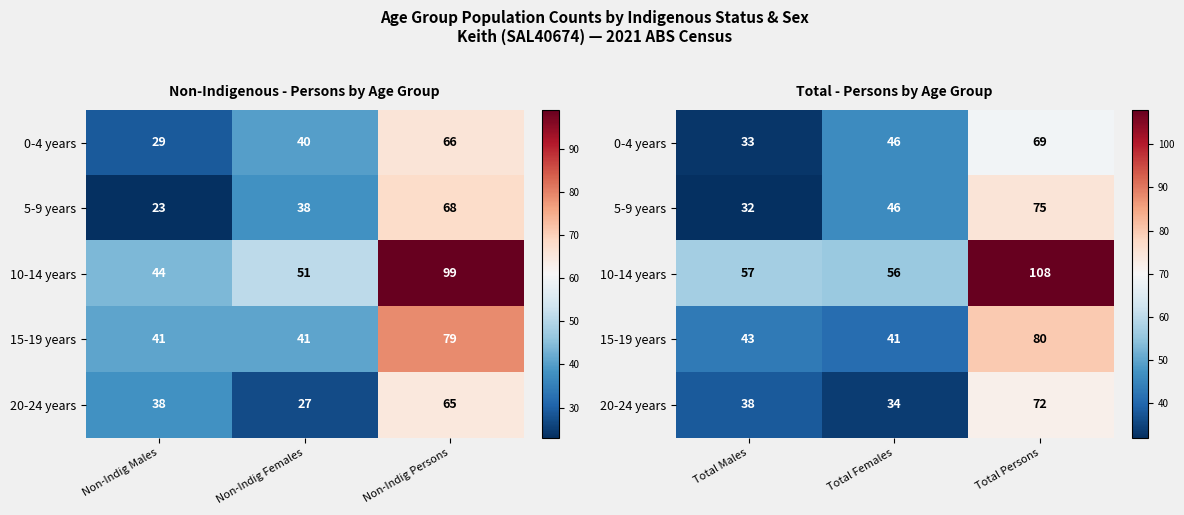

Which label corresponds to the smallest value in the chart?

Total Males